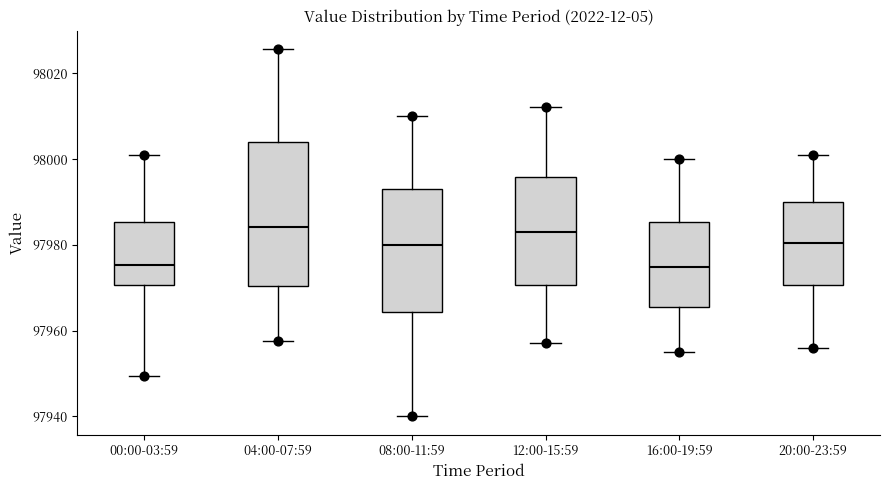

Where does the lower whisker of the box for 08:00-11:59 end on the y-axis? The values are not printed on the chart, so give them approximately, as read against the axis.

97940